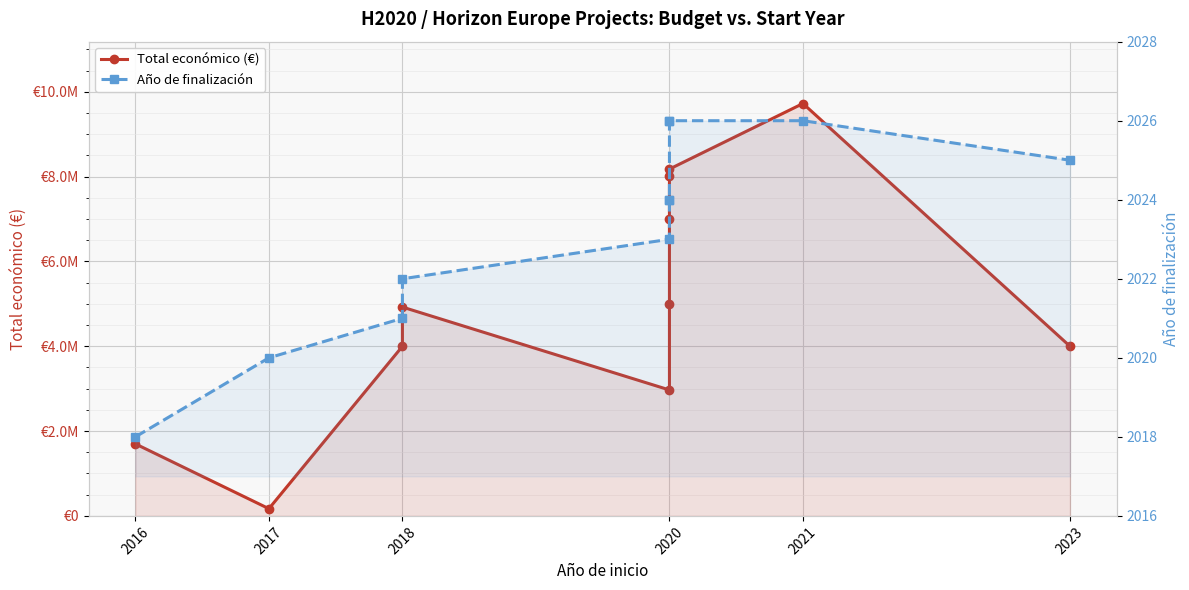

True or false: Total económico (€) and Año de finalización intersect in this chart.

False